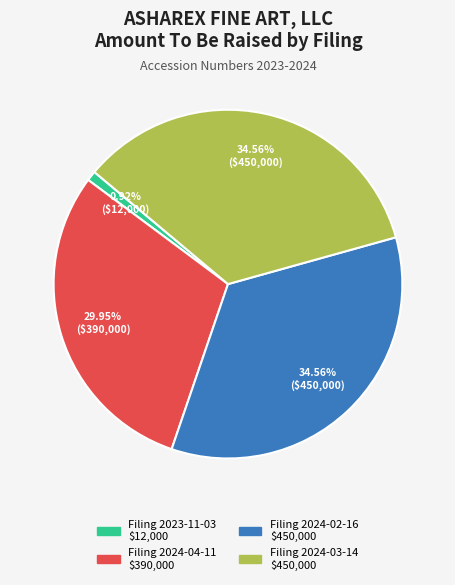

Does any single category account for the majority?

No